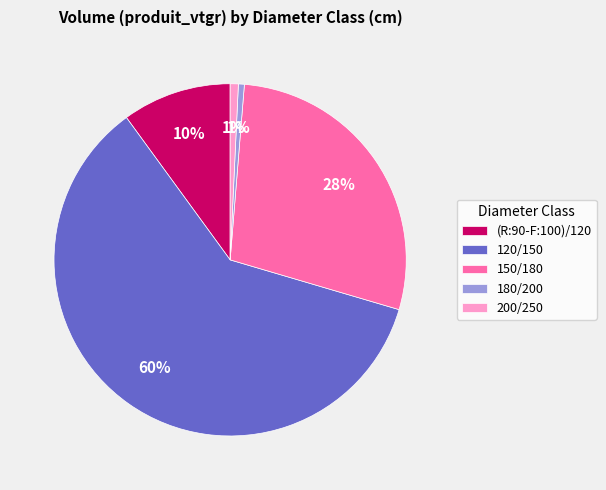

Count the number of slices in the pie.

5